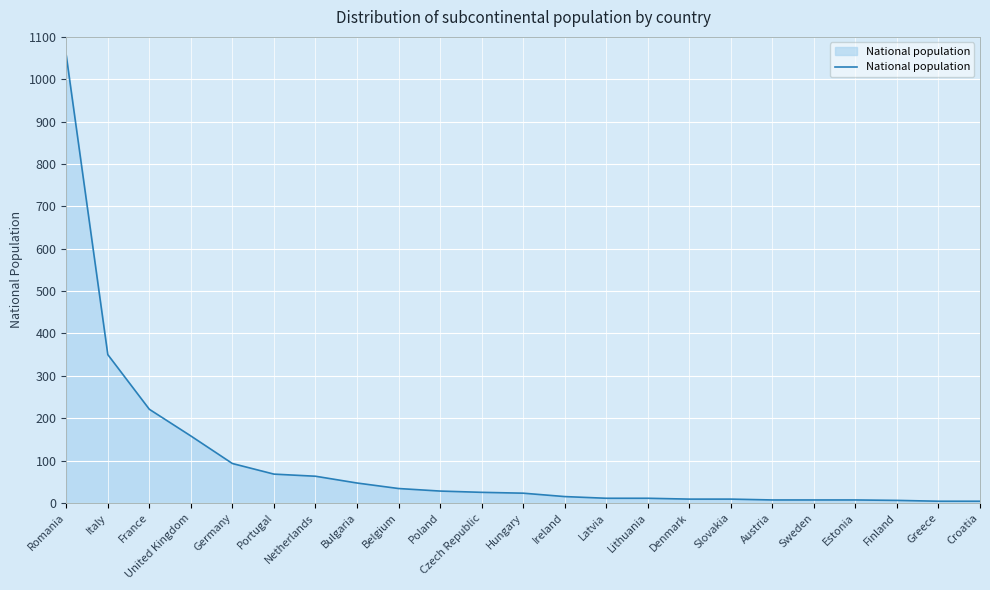

True or false: the data shows 28 at Poland.

True